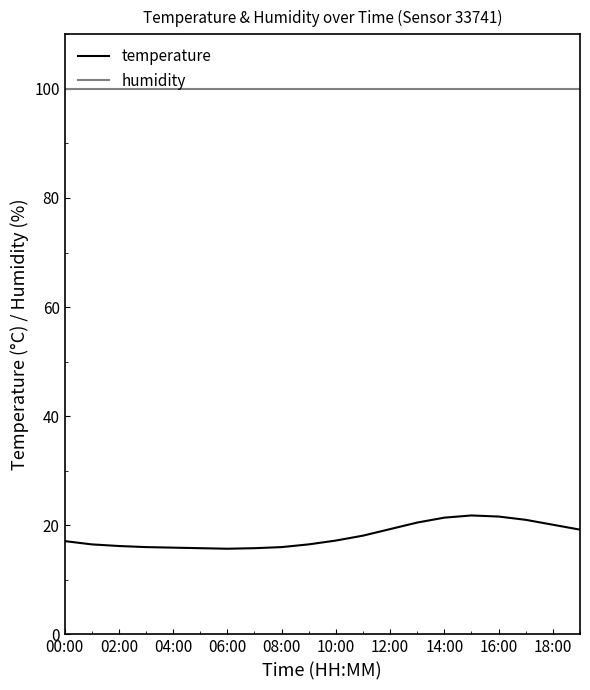

How many series are shown in this chart?

2